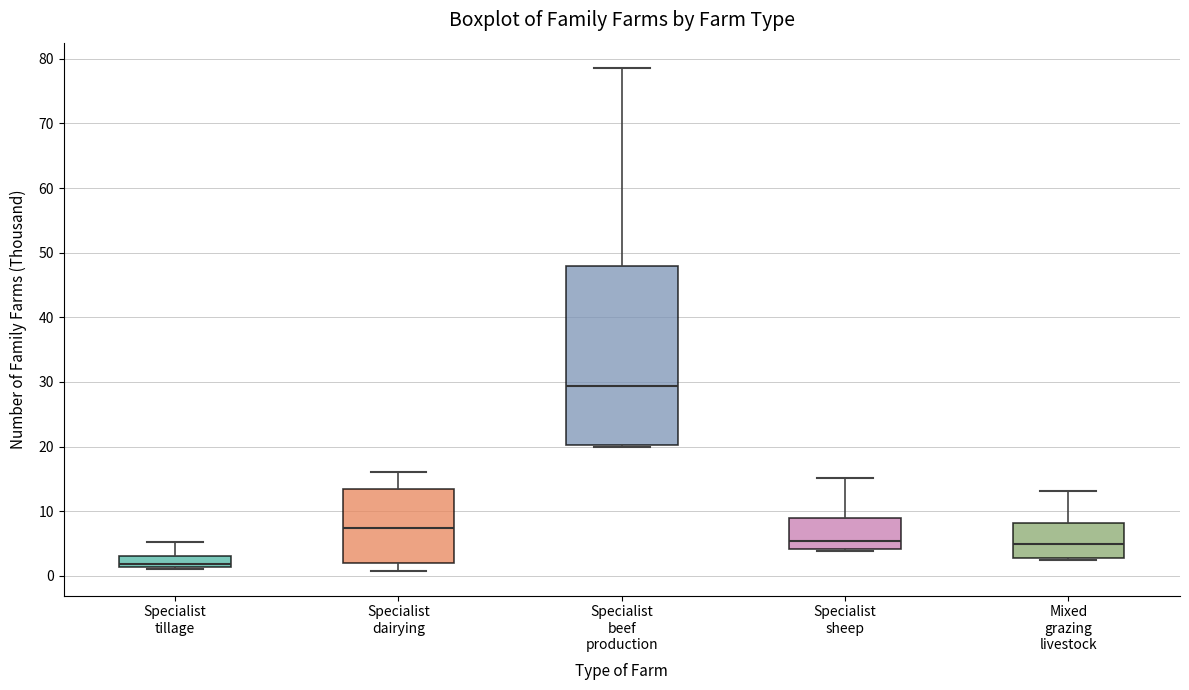

Which box has the highest median line?

Specialist beef production